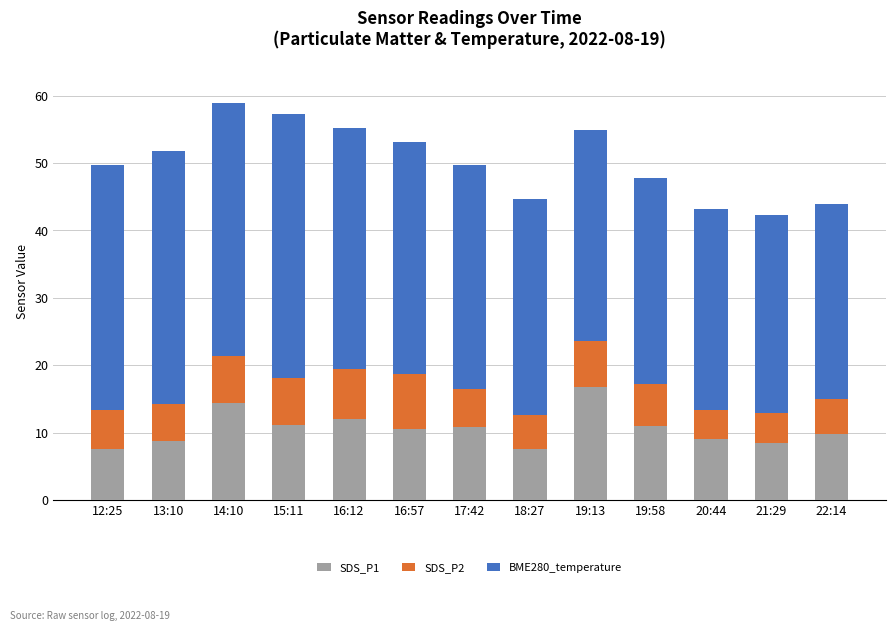

What is the average value of the SDS_P1 series?

10.6